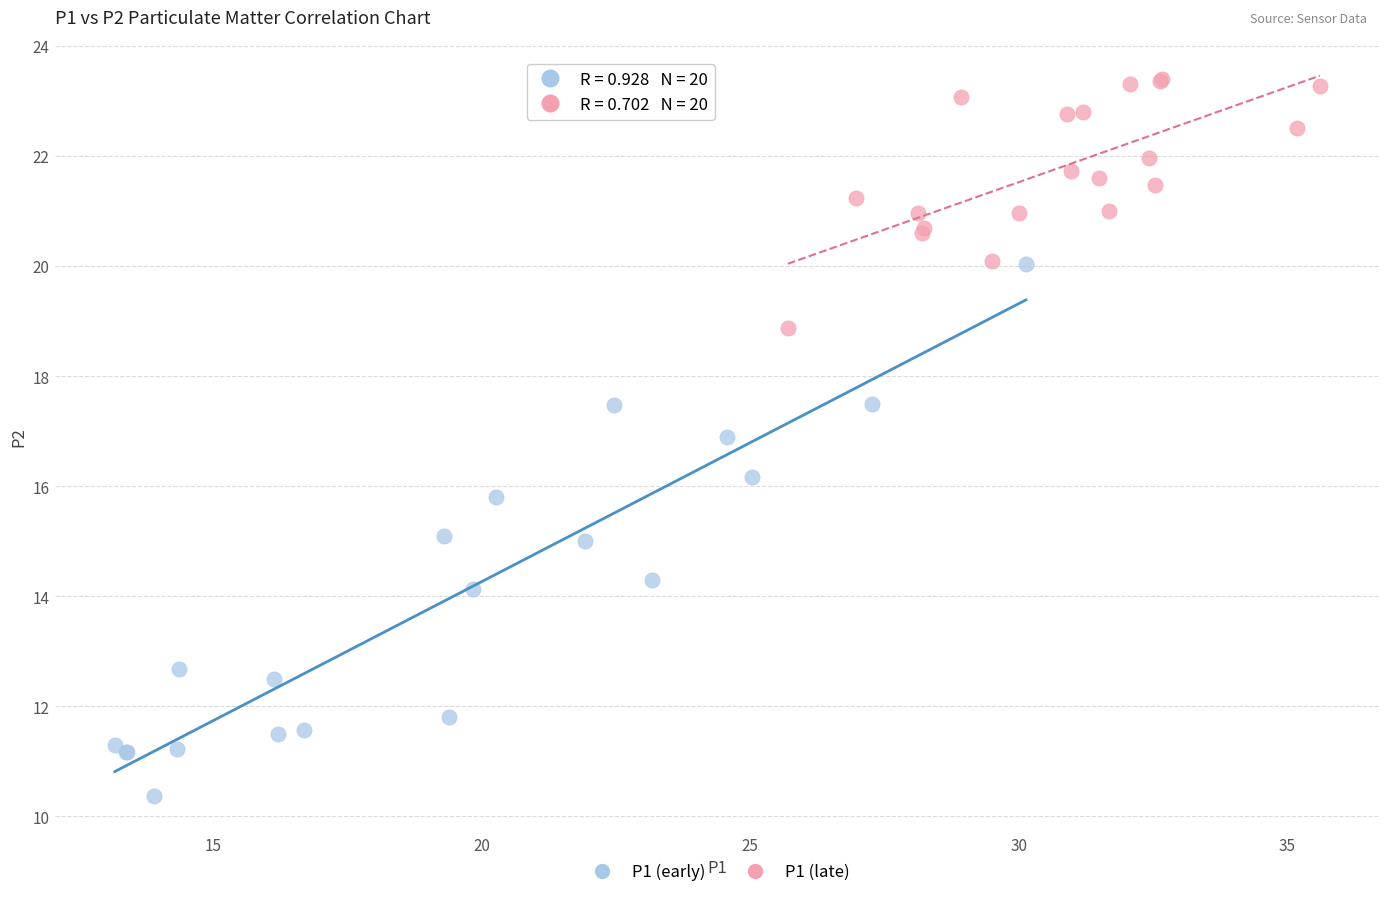

What are all the series names shown in the legend?

P1 (early), P1 (late)